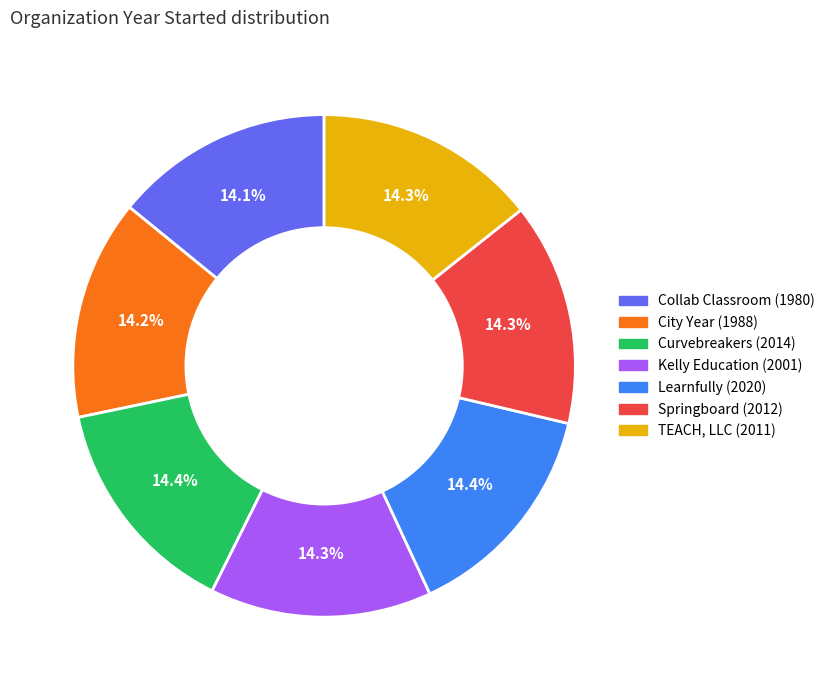

Is there a majority slice in this chart?

No